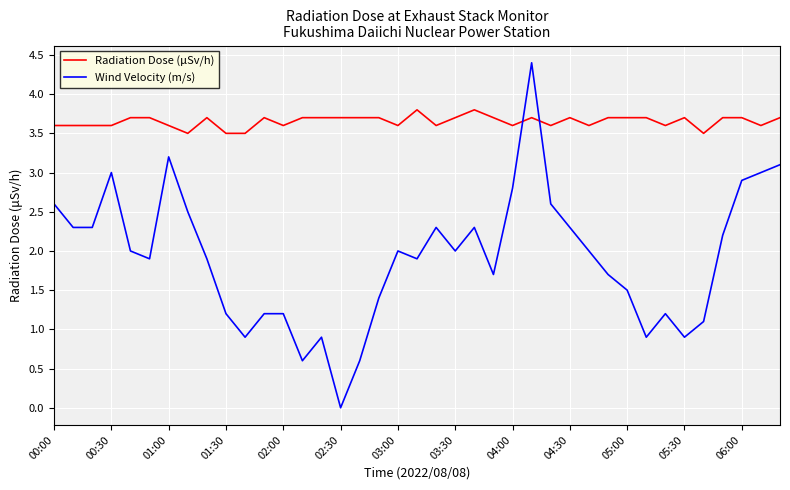

Which series has the largest range (max minus min)?

Wind Velocity (m/s)